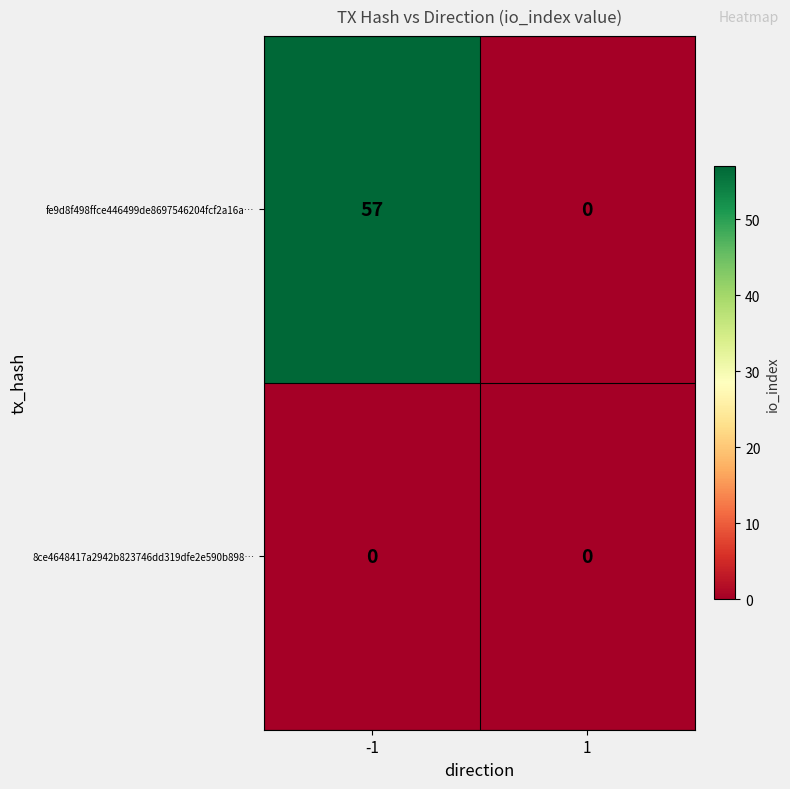

Reading left to right, transcribe all the data shown in this chart.

fe9d8f498ffce446499de8697546204fcf2a16a…: -1=57	1=0
8ce4648417a2942b823746dd319dfe2e590b898…: -1=0	1=0